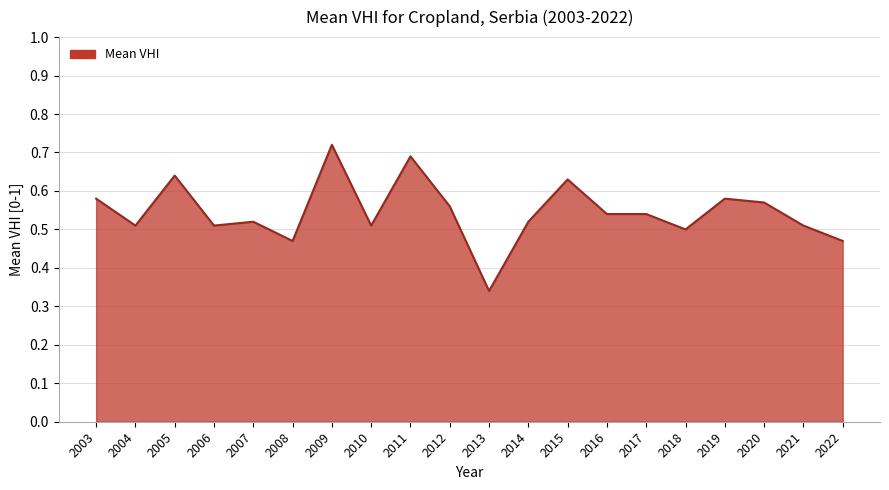

Between 2019 and 2017, which is larger?

2019